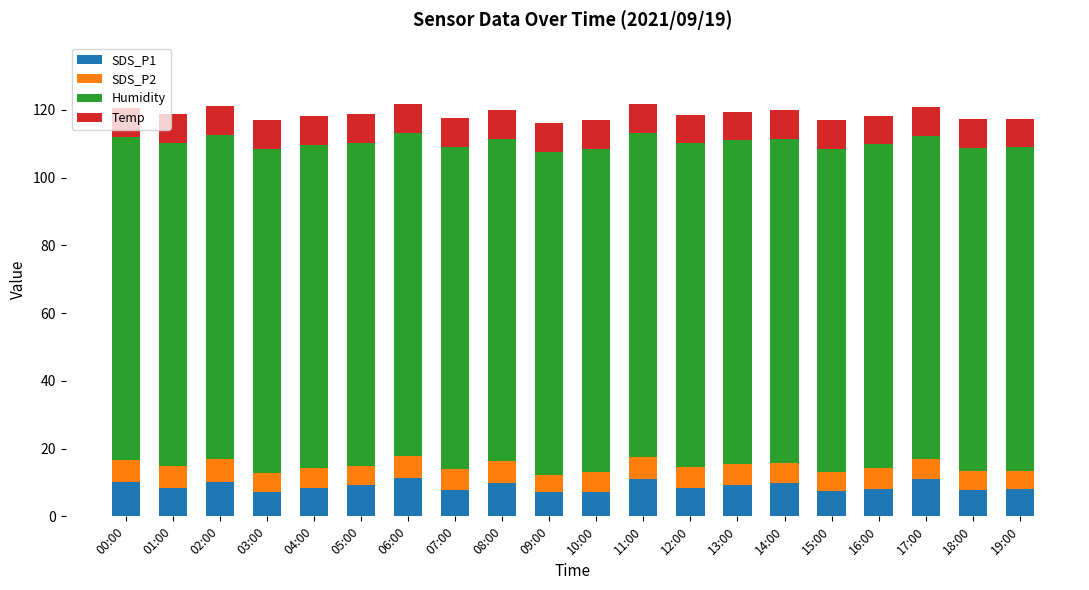

Is it true that SDS_P1 equals 8.3 at 12:00?

True